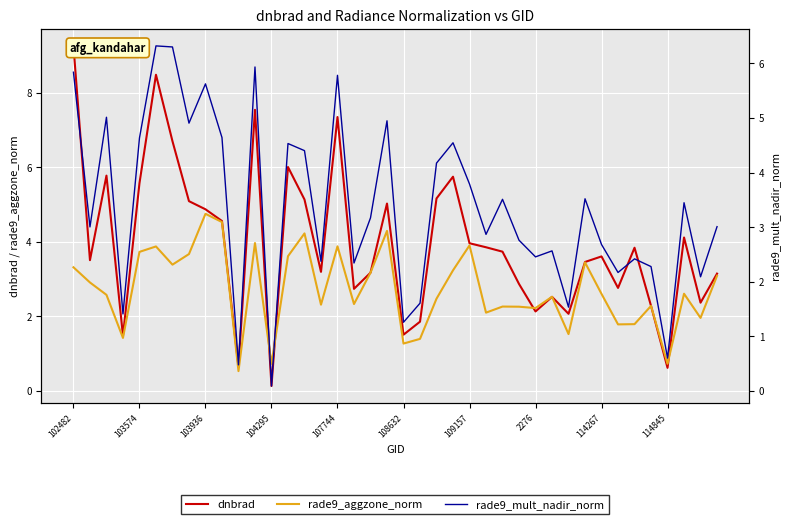

Which series changed the most between 103574 and 11?

dnbrad